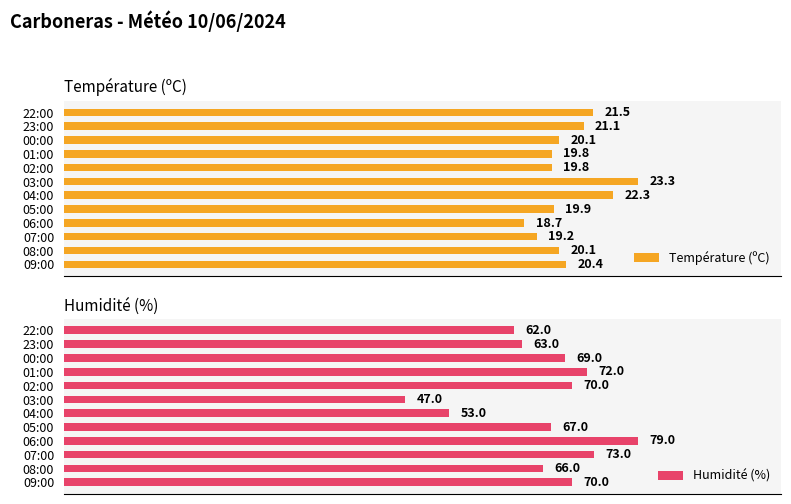

How many categories are shown in the chart?

12